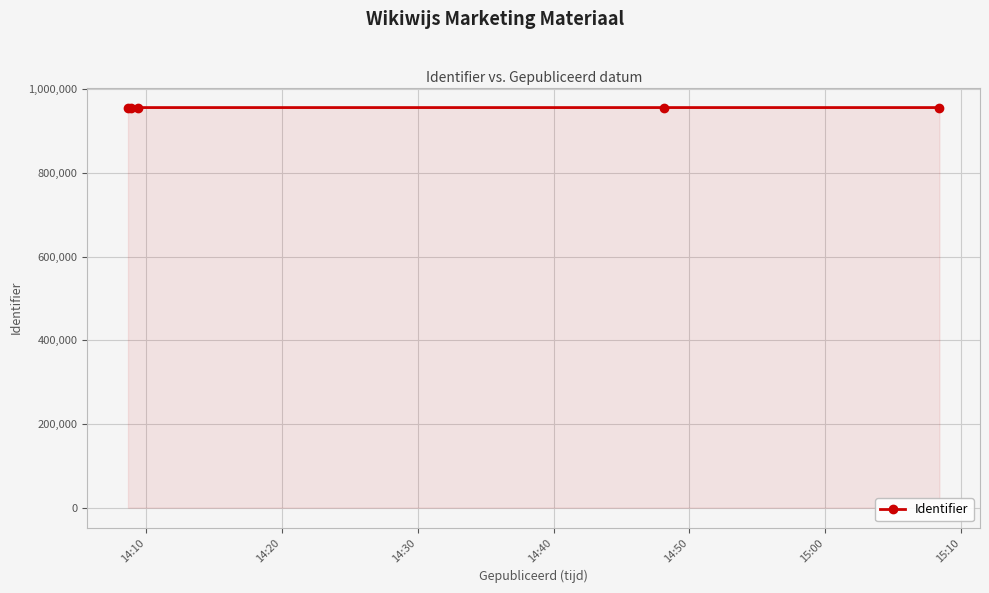

What is the sum of all values?

4781218